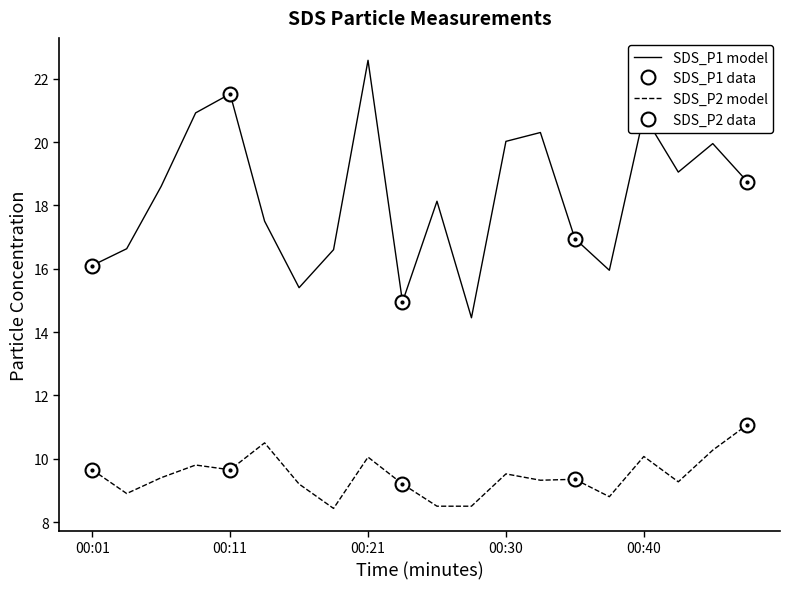

What is the highest value of the SDS_P1 series?

22.6